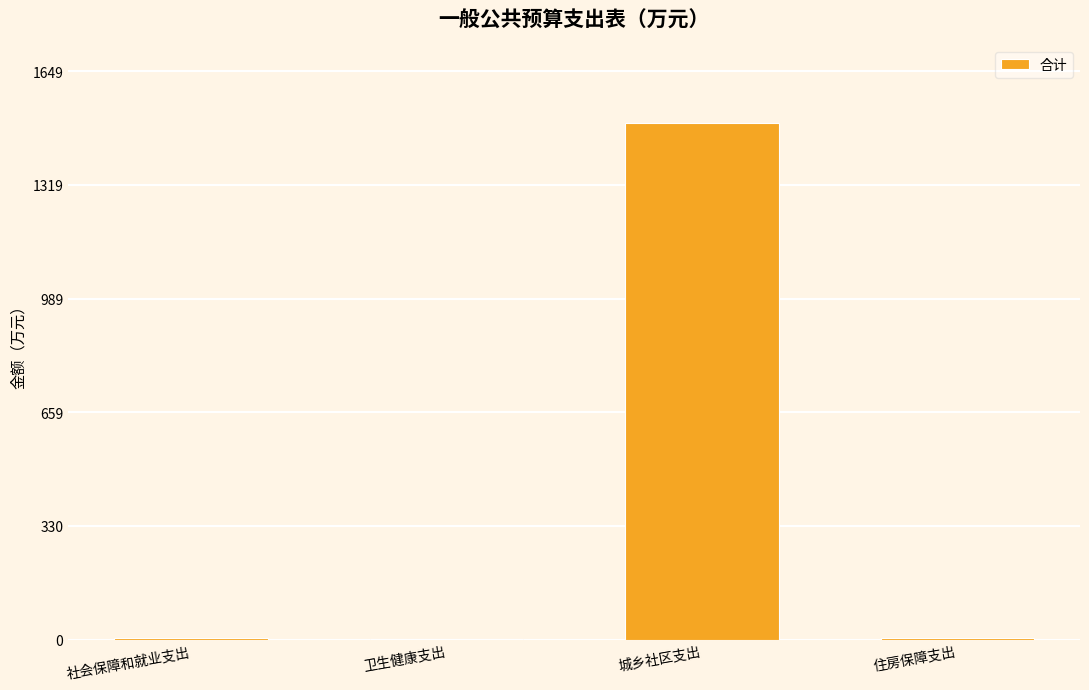

Are the bars grouped side by side (vs. stacked)?

No